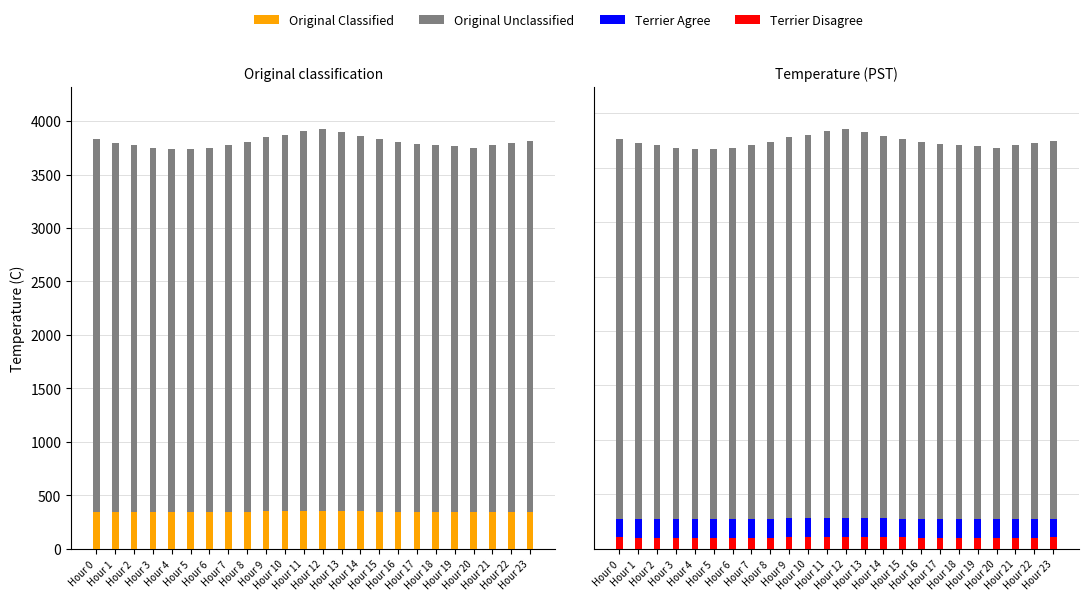

What is the average value of the Original Classified series?

346.0